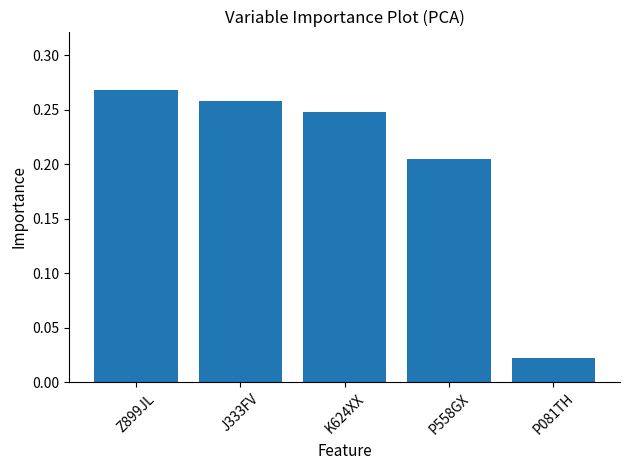

Rank the categories by value from lowest to highest.

P081TH, P558GX, K624XX, J333FV, Z899JL